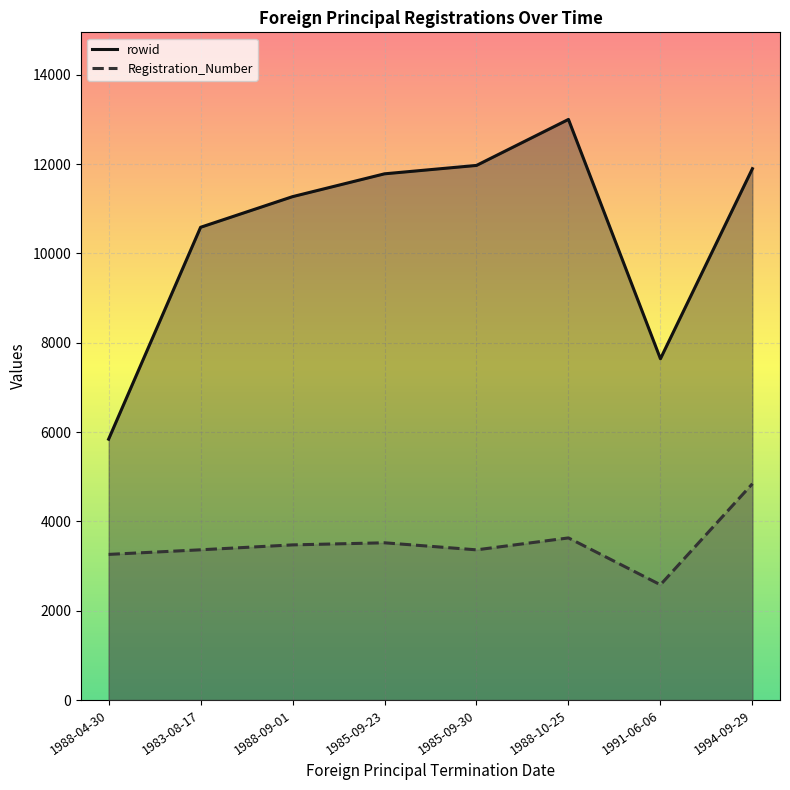

How many values in the Registration_Number series are below 3473?

4